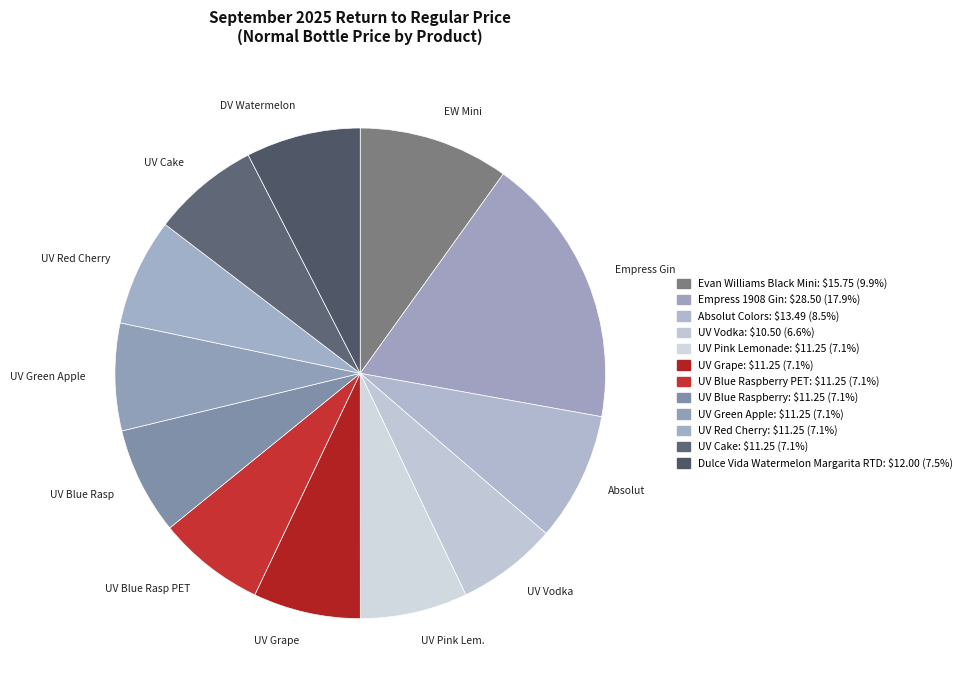

What is the largest slice in the pie chart?

Empress Gin